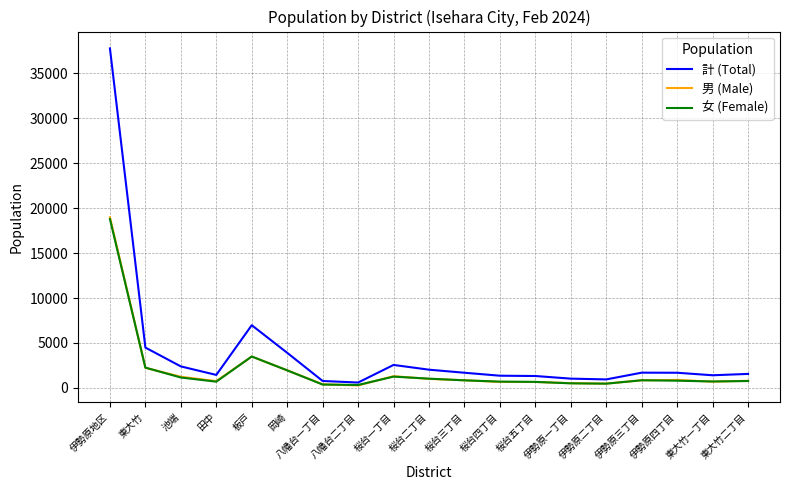

Which series has the widest spread of values?

計 (Total)